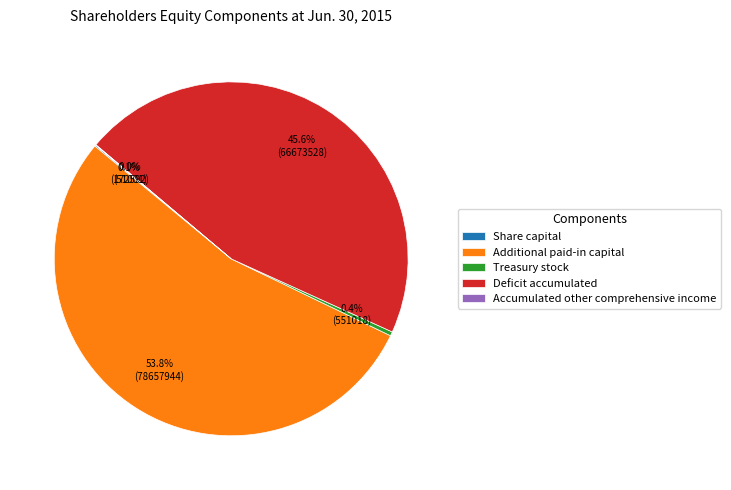

Which category has the biggest portion of the pie?

Additional paid-in capital